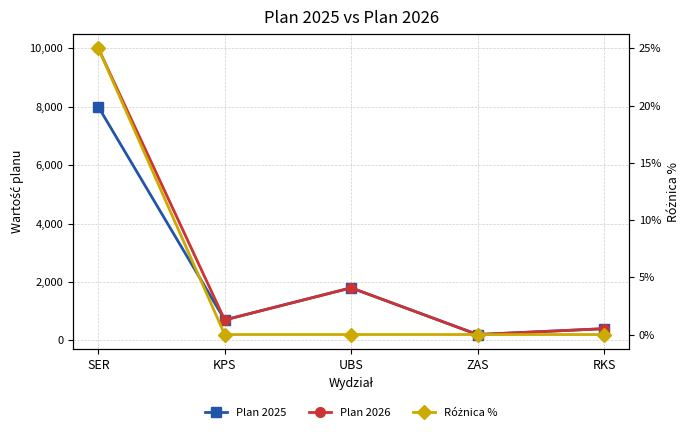

What is the label of the 1st point from the left?

SER